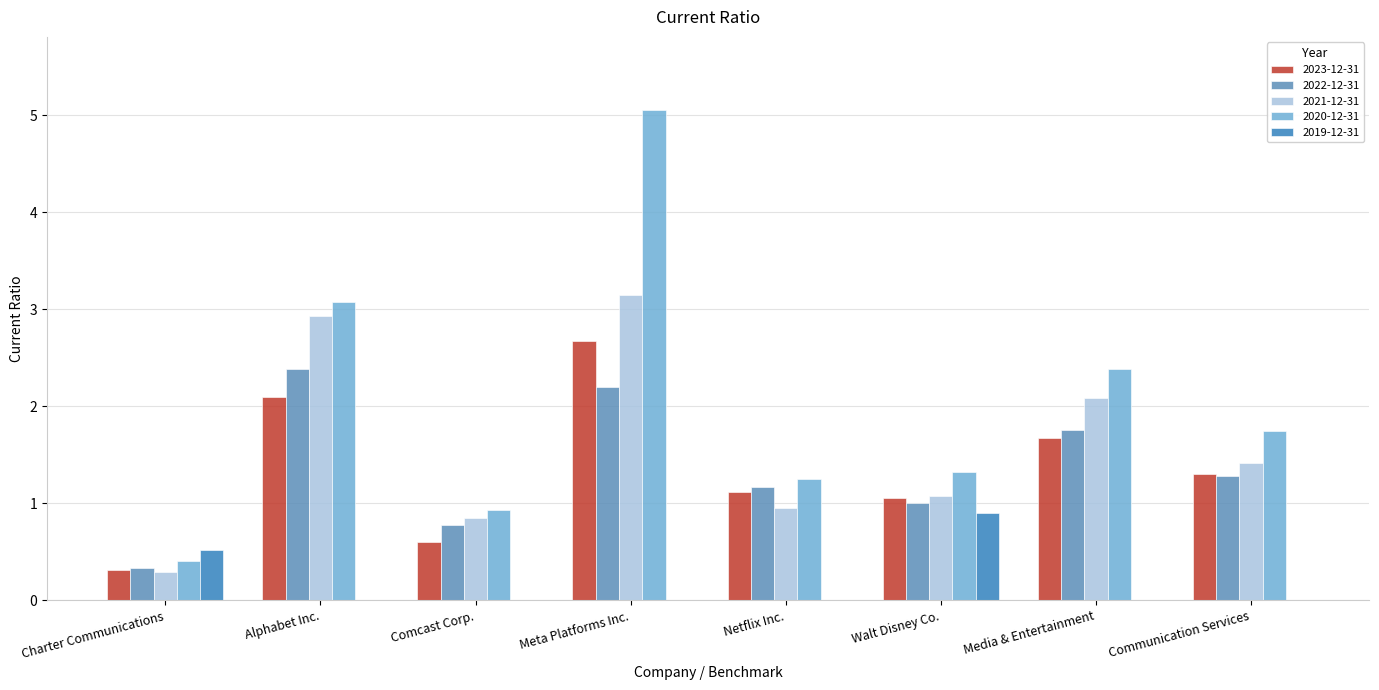

At which category is the sum across all series the highest?

Meta Platforms Inc.